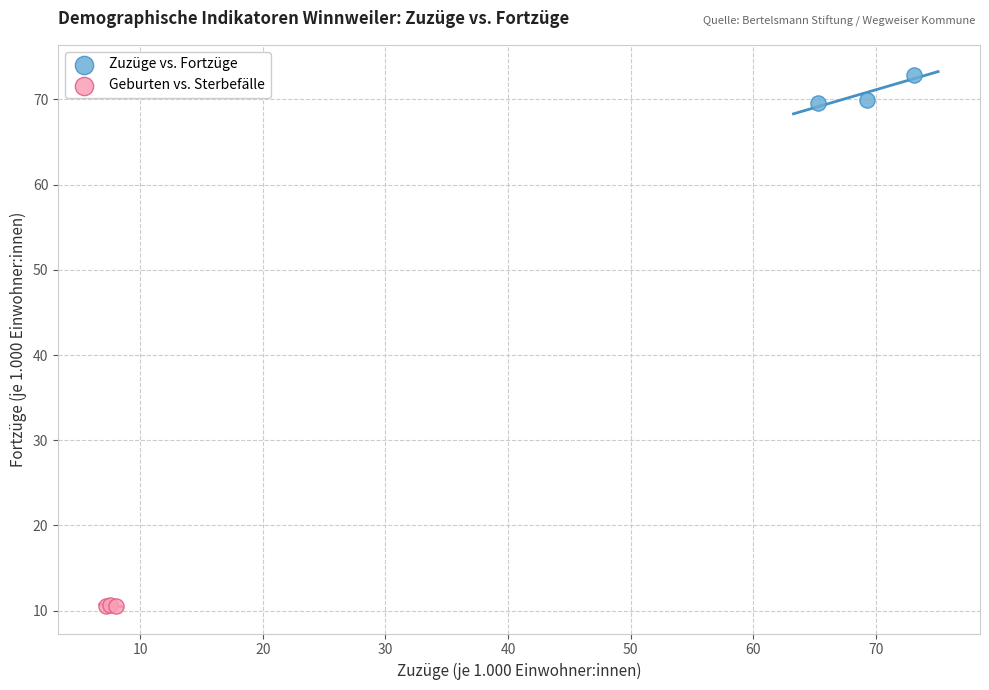

Which series reaches the maximum Y coordinate?

Zuzüge vs. Fortzüge